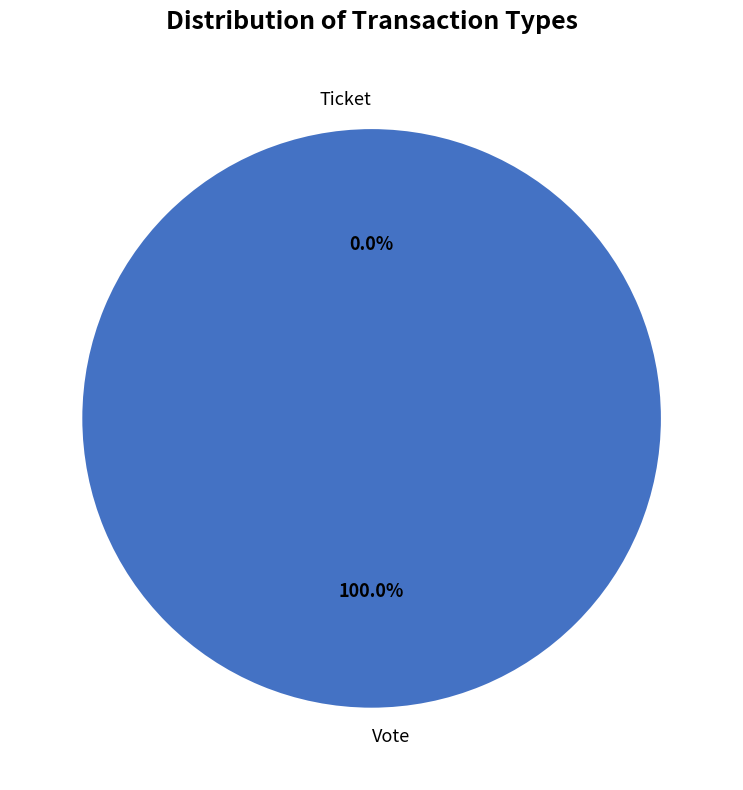

Do Ticket and Vote together represent more than half of the pie?

Yes